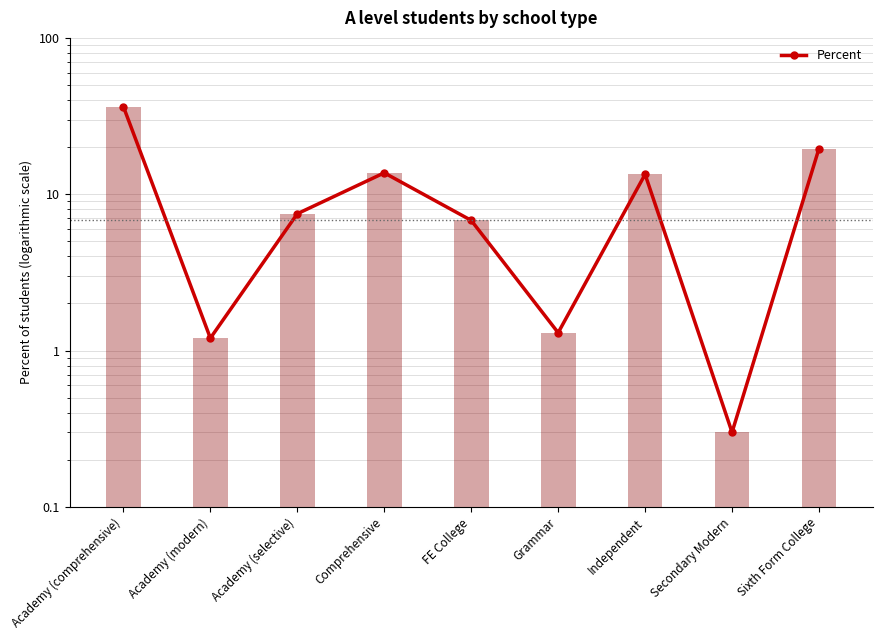

What is the sum of the values at Academy (selective) and Grammar?

8.8